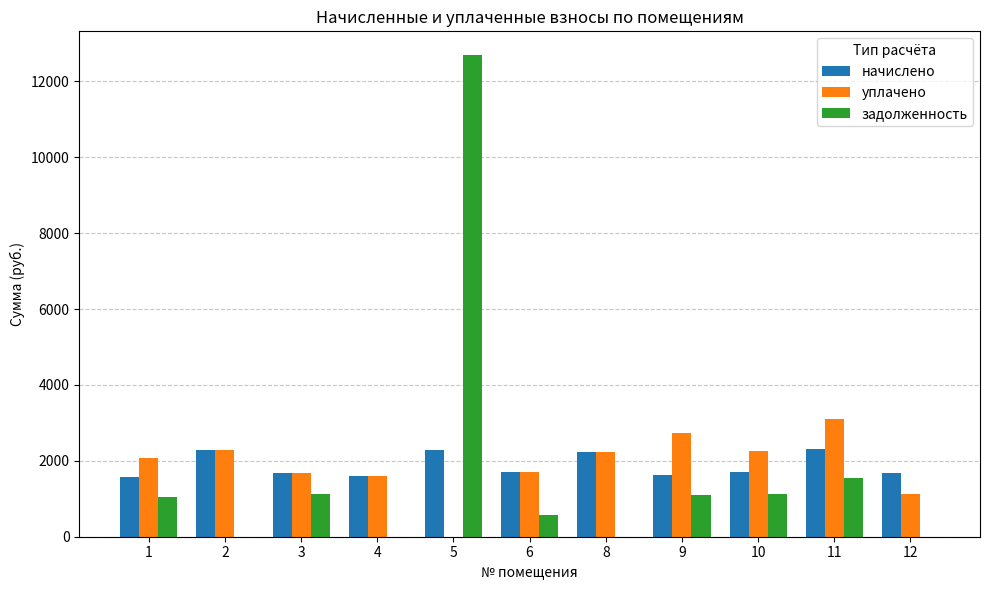

How many data points in начислено are above 1697?

6